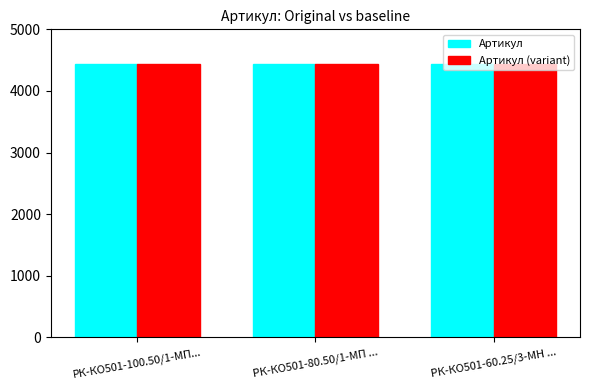

Is it true that Артикул (variant) equals 3031 at РК-КО501-100.50/1-МП...?

False